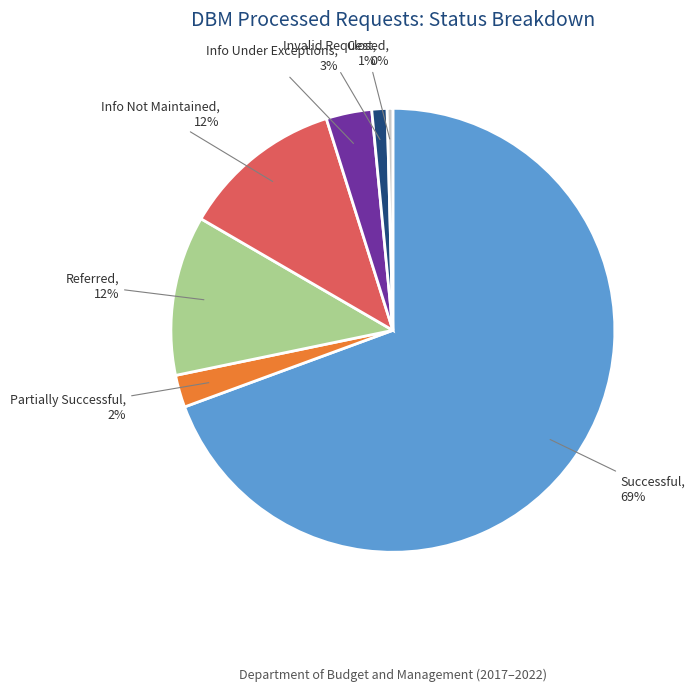

To the nearest percent, what is the average slice percentage?

14%